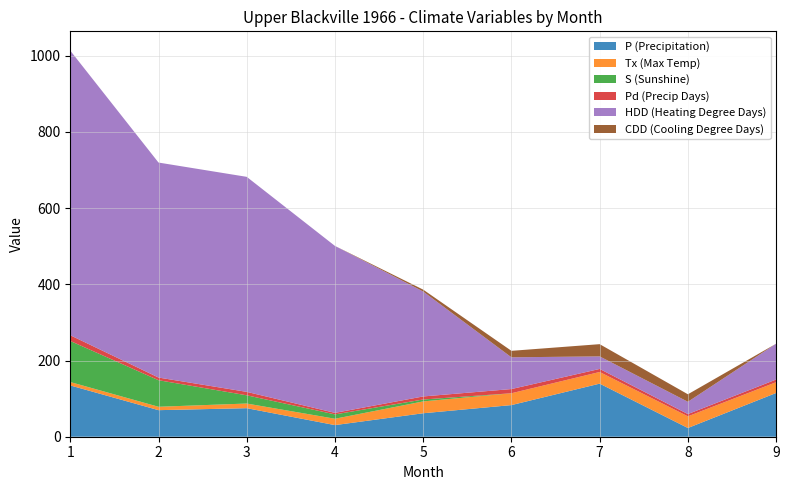

Which category has the lowest value across all series?

6